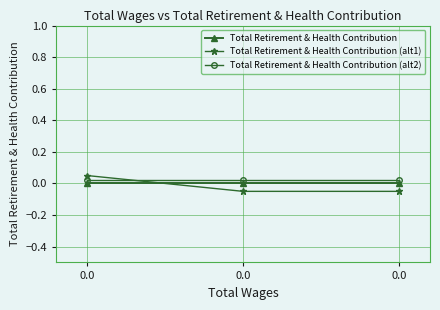

True or false: Total Retirement & Health Contribution (alt2) has a value of 0.0 at 0.0.

False